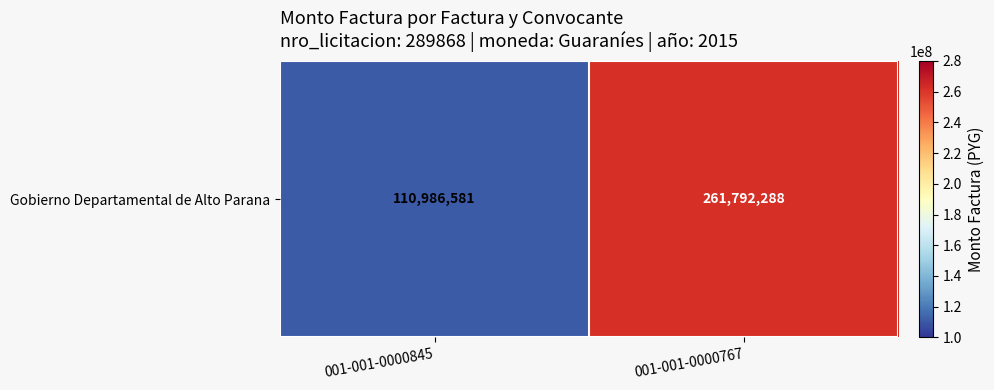

Is it true that the value at 001-001-0000767 is 153108888?

False